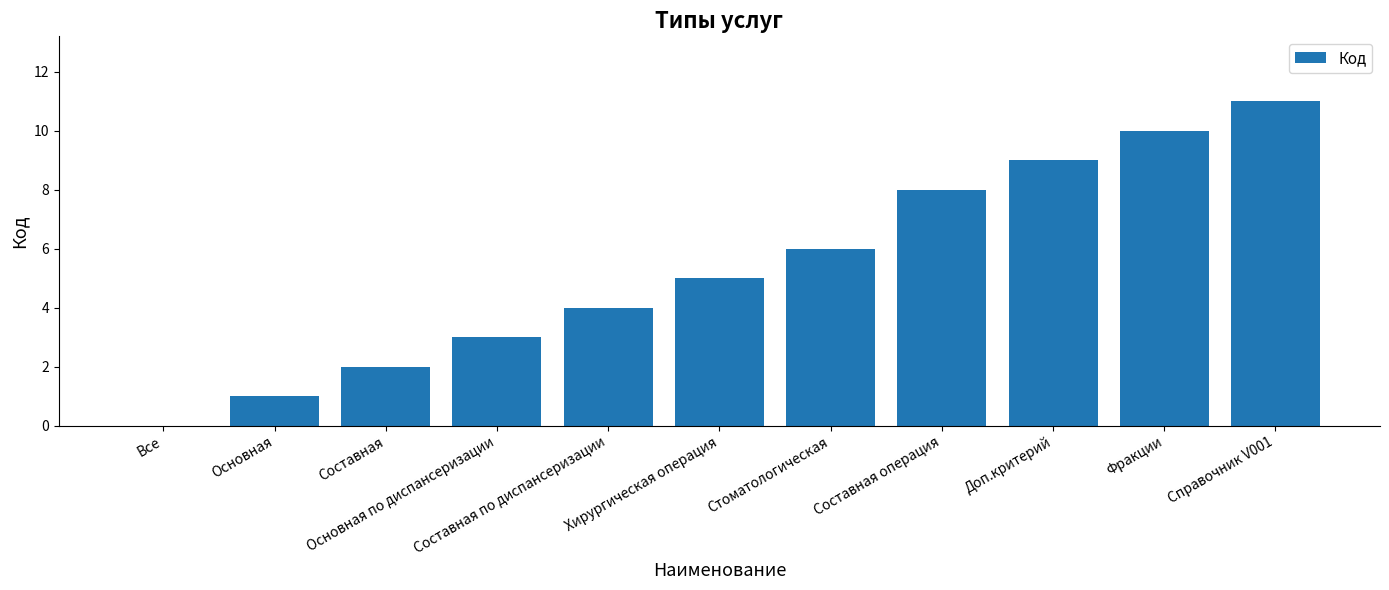

What is the sum of all values?

59